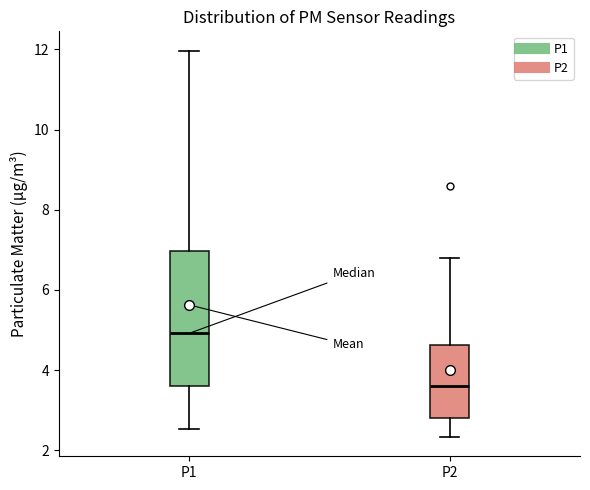

Comparing the boxes themselves (not the whiskers), which one is the tallest?

P1